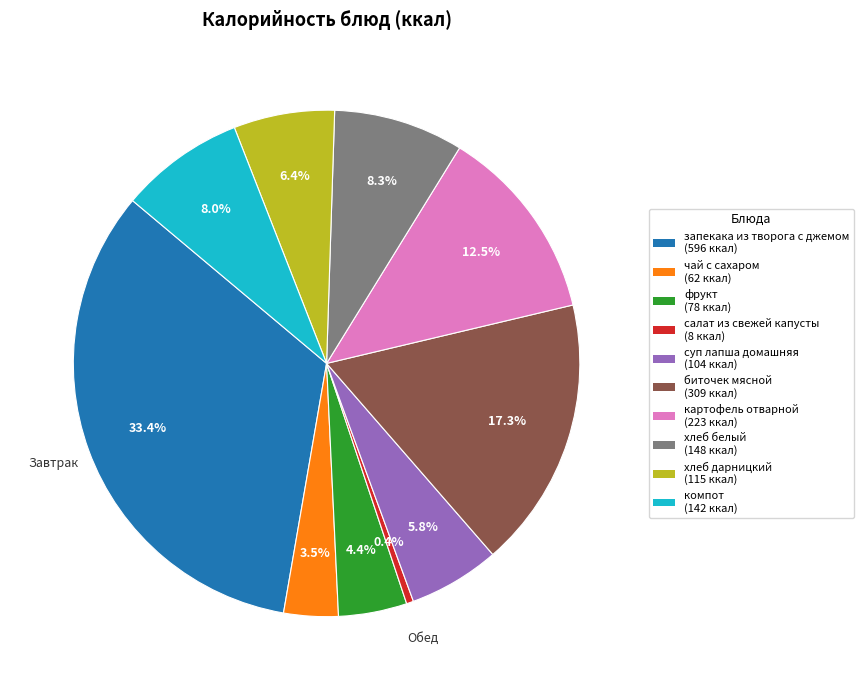

How many segments does this pie chart have?

10